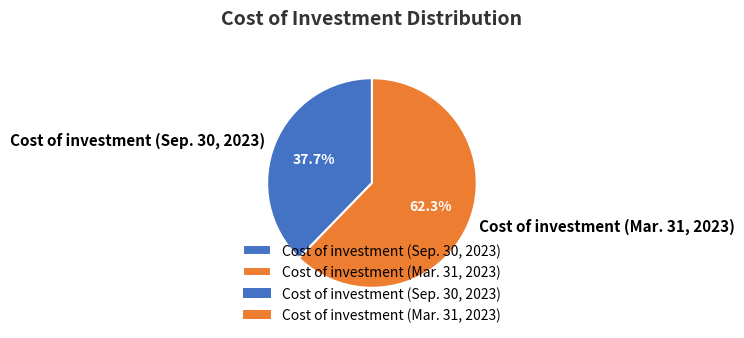

Which category has the smallest portion of the pie?

Cost of investment (Sep. 30, 2023)